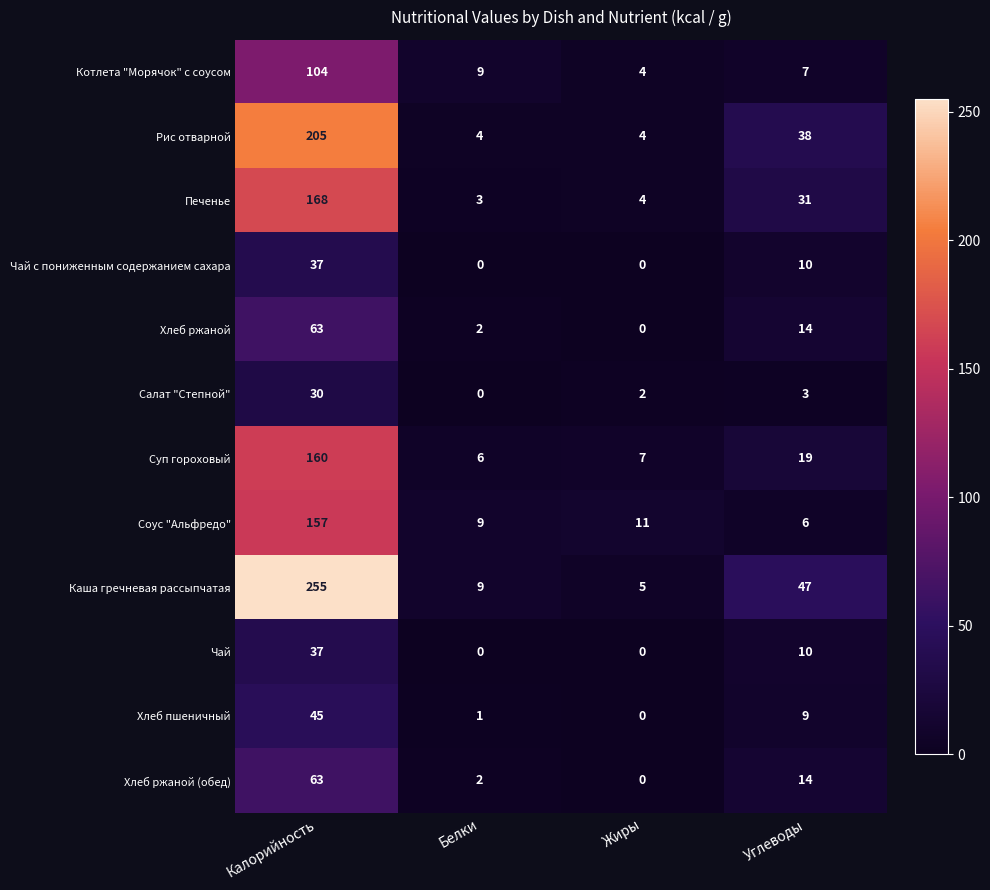

What is the greatest value displayed?

255